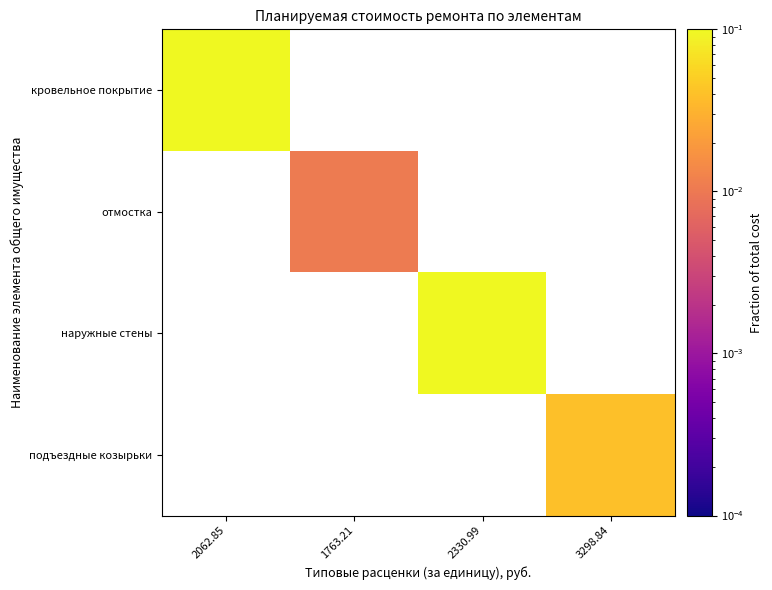

Which label corresponds to the smallest value in the chart?

1763.21